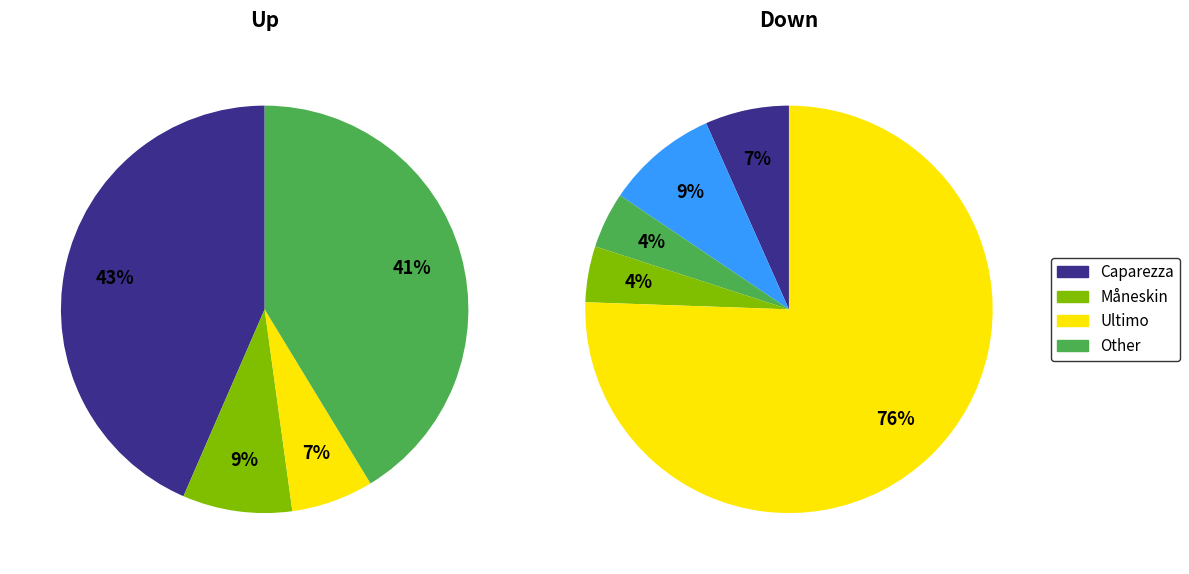

Which has a higher value, up or down?

up